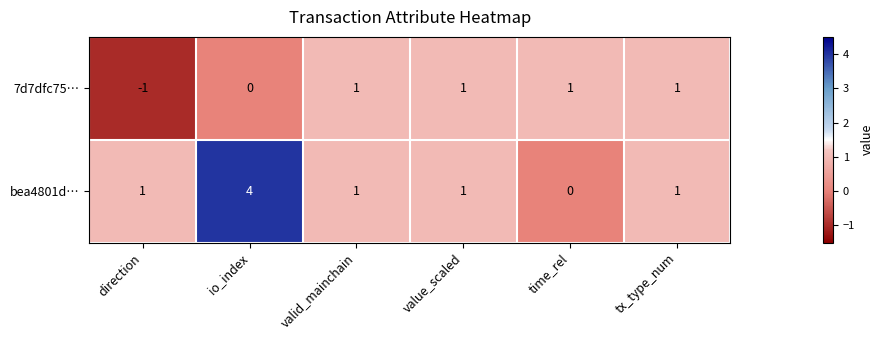

Rank the series by their average value, from lowest to highest.

7d7dfc75…, bea4801d…